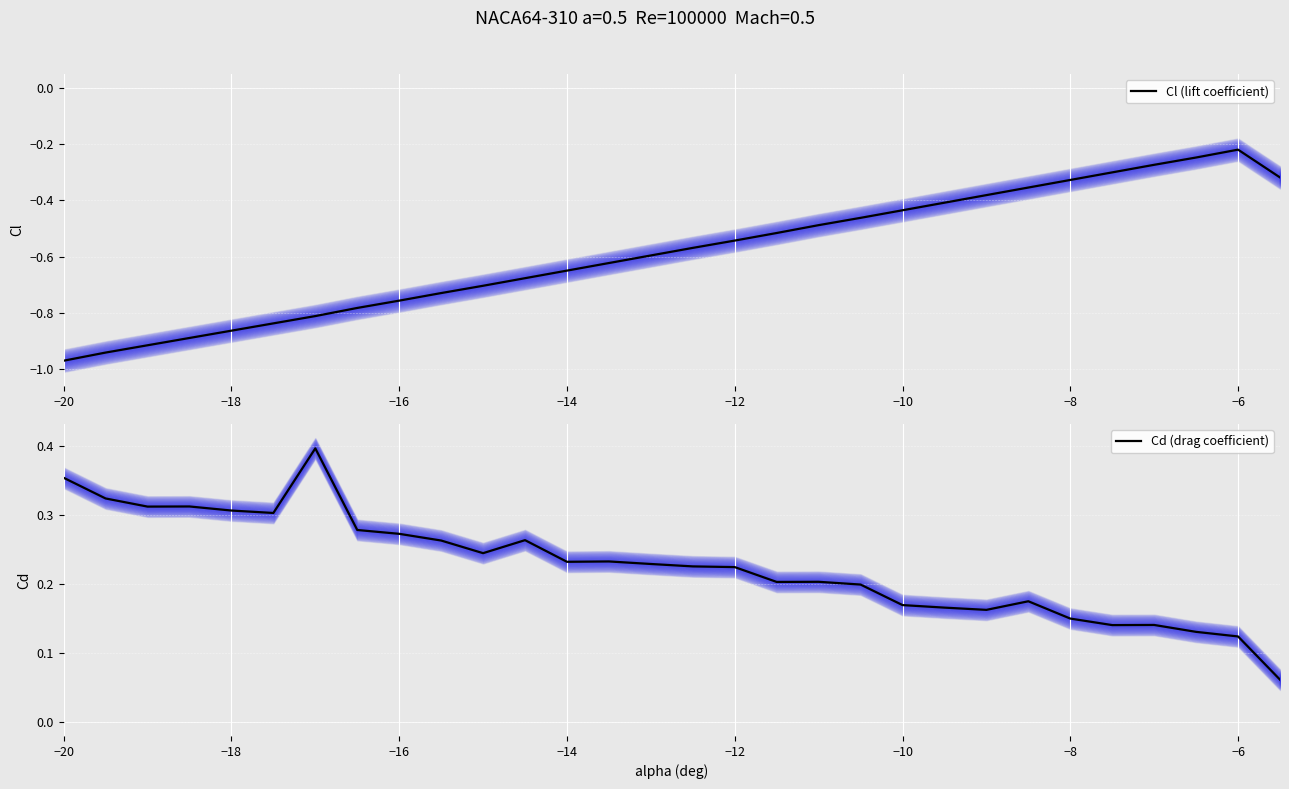

True or false: Cl (lift coefficient) has a value of -0.3 at −16.

False